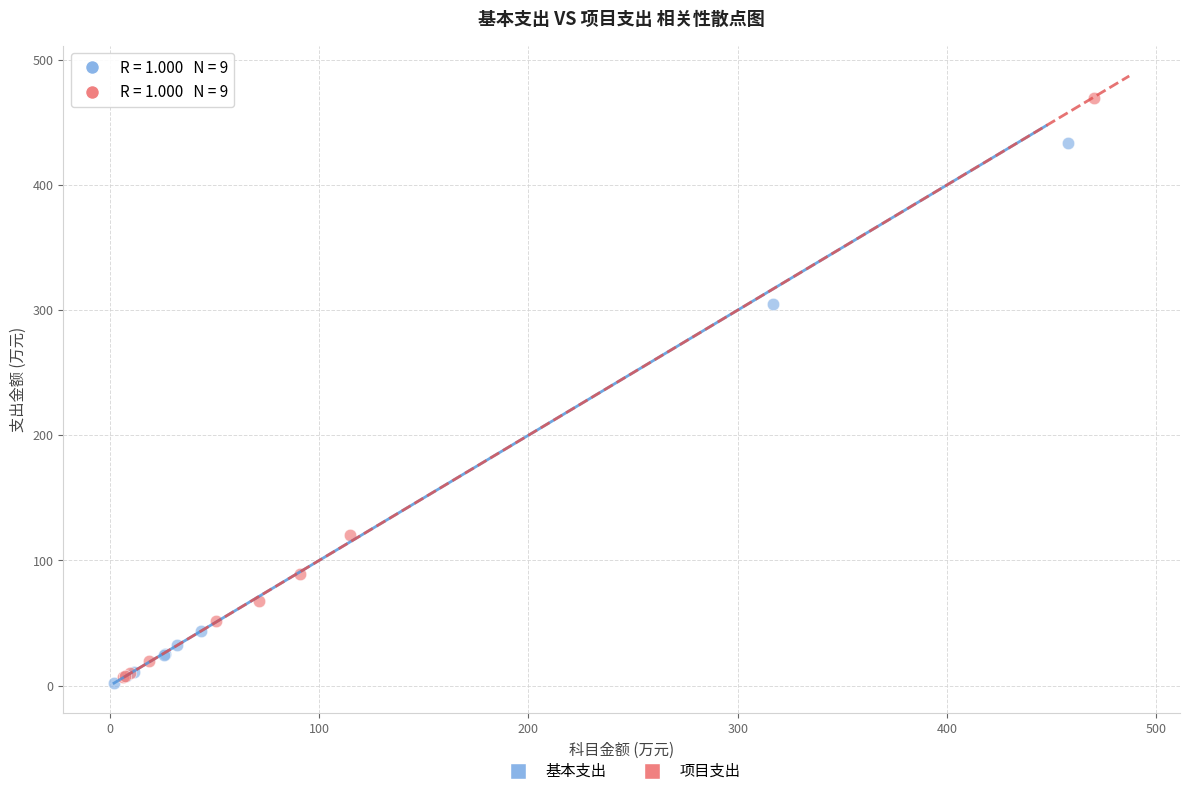

What are all the series names shown in the legend?

基本支出, 项目支出